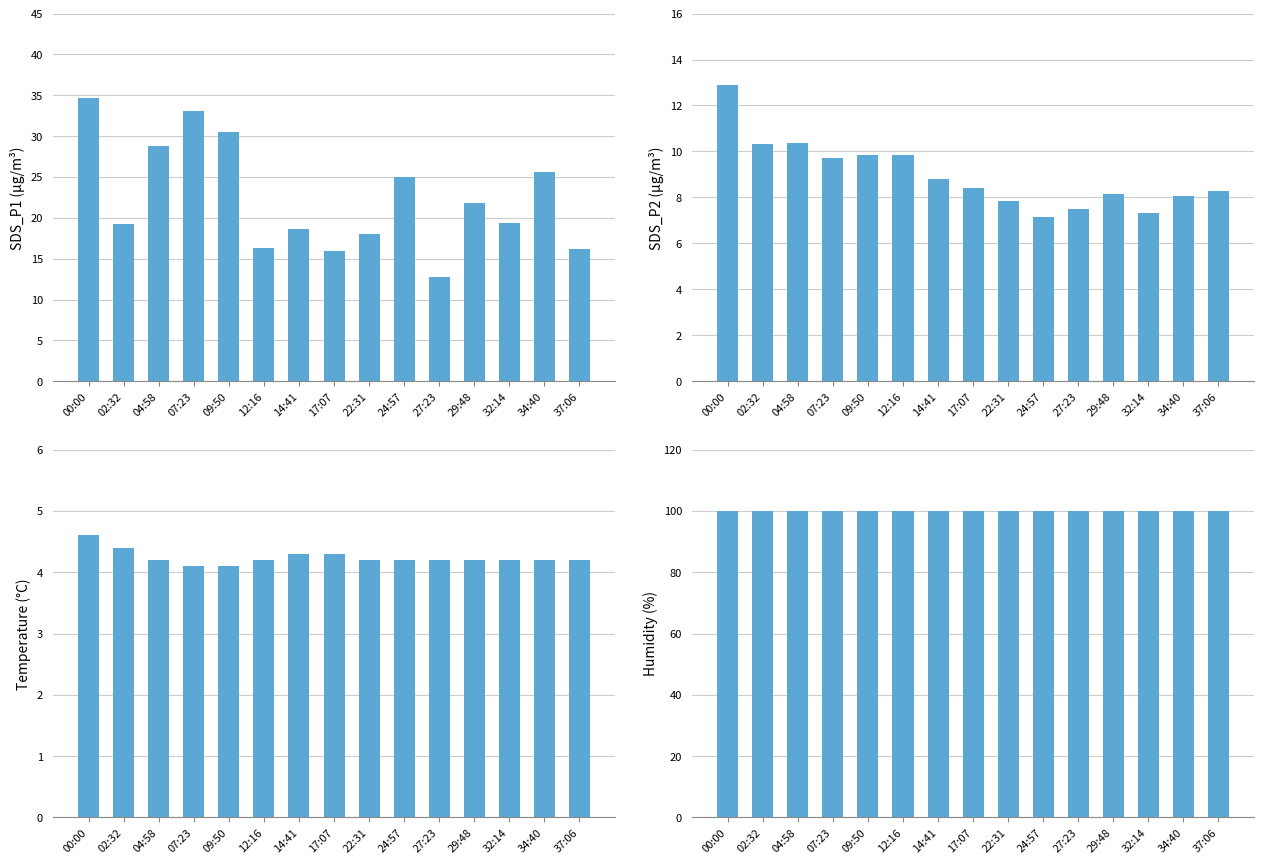

Reading left to right, extract all data points from this chart.

SDS_P1: 00:00=34.6	02:32=19.3	04:58=28.8	07:23=33.1	09:50=30.5	12:16=16.3	14:41=18.7	17:07=15.9	22:31=18.0	24:57=25.0	27:23=12.8	29:48=21.8	32:14=19.4	34:40=25.6	37:06=16.2
SDS_P2: 00:00=12.9	02:32=10.3	04:58=10.3	07:23=9.7	09:50=9.8	12:16=9.8	14:41=8.8	17:07=8.4	22:31=7.8	24:57=7.2	27:23=7.5	29:48=8.1	32:14=7.3	34:40=8.1	37:06=8.3
Temp: 00:00=4.6	02:32=4.4	04:58=4.2	07:23=4.1	09:50=4.1	12:16=4.2	14:41=4.3	17:07=4.3	22:31=4.2	24:57=4.2	27:23=4.2	29:48=4.2	32:14=4.2	34:40=4.2	37:06=4.2
Humidity: 00:00=99.9	02:32=99.9	04:58=99.9	07:23=99.9	09:50=99.9	12:16=99.9	14:41=99.9	17:07=99.9	22:31=99.9	24:57=99.9	27:23=99.9	29:48=99.9	32:14=99.9	34:40=99.9	37:06=99.9